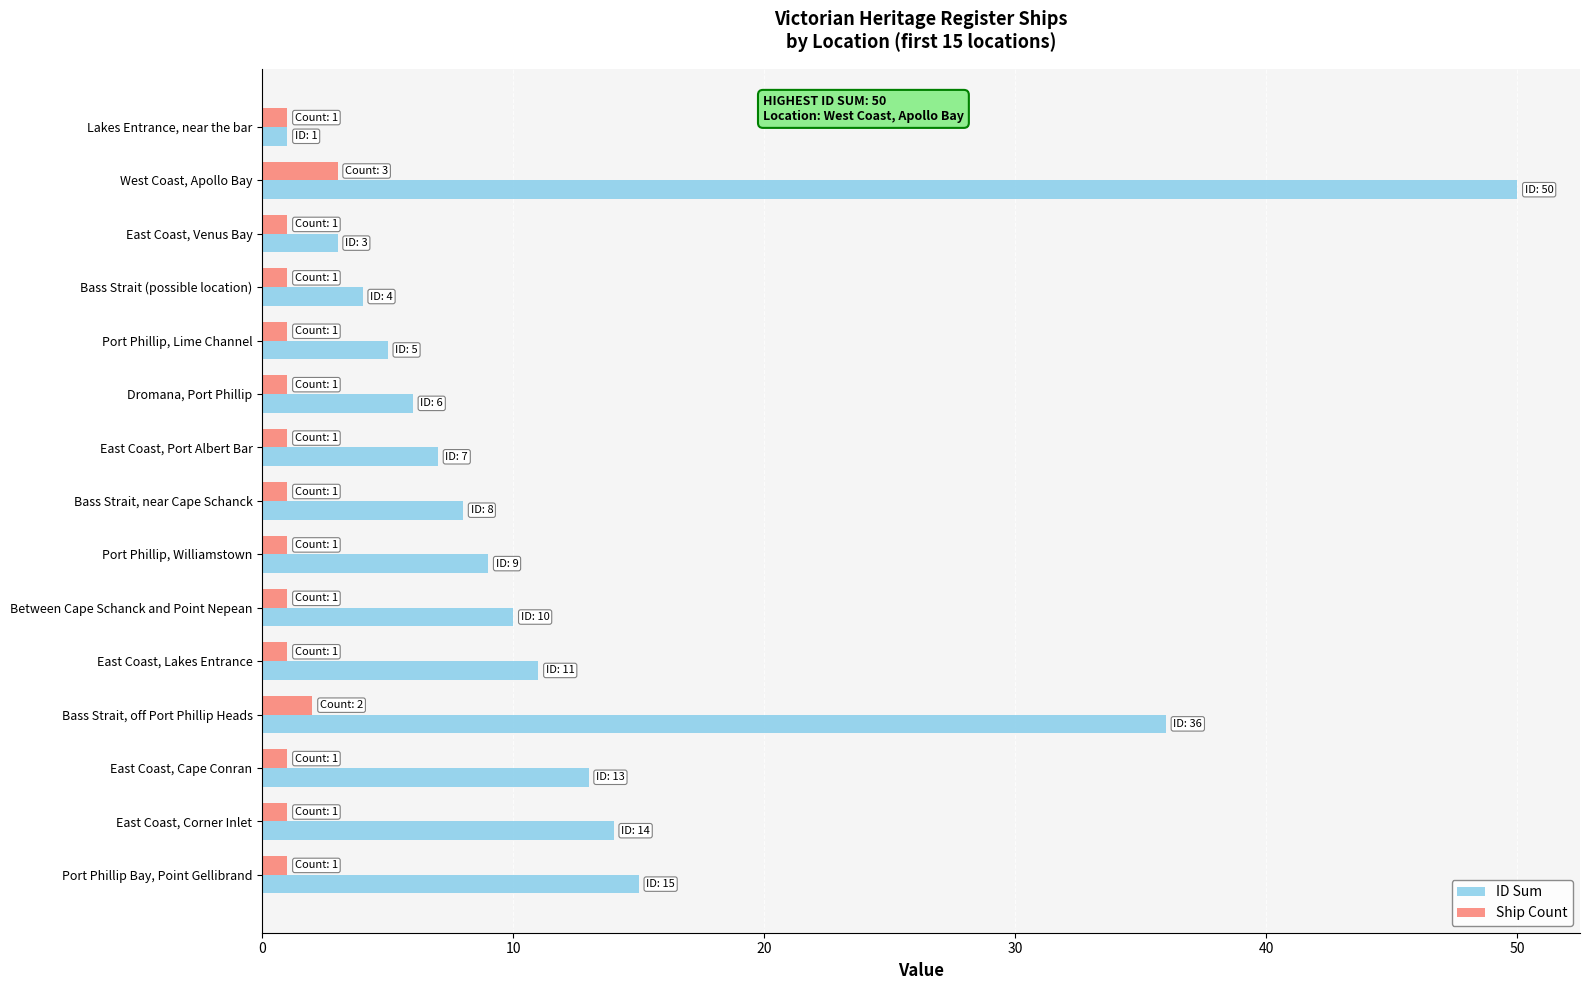

At how many categories does at least one series exceed 2?

14